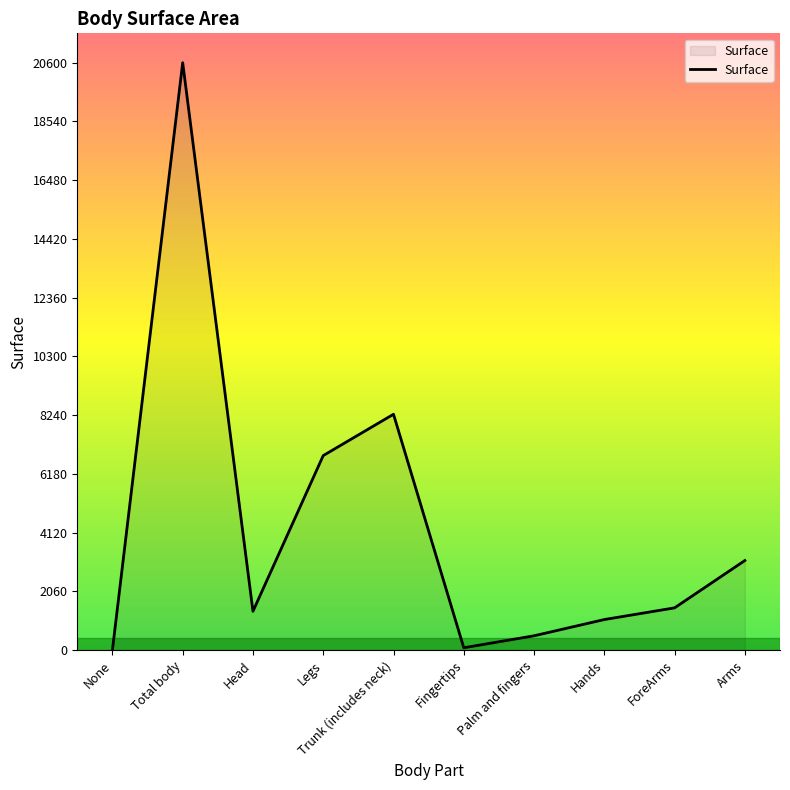

How many lines are shown in the chart?

1